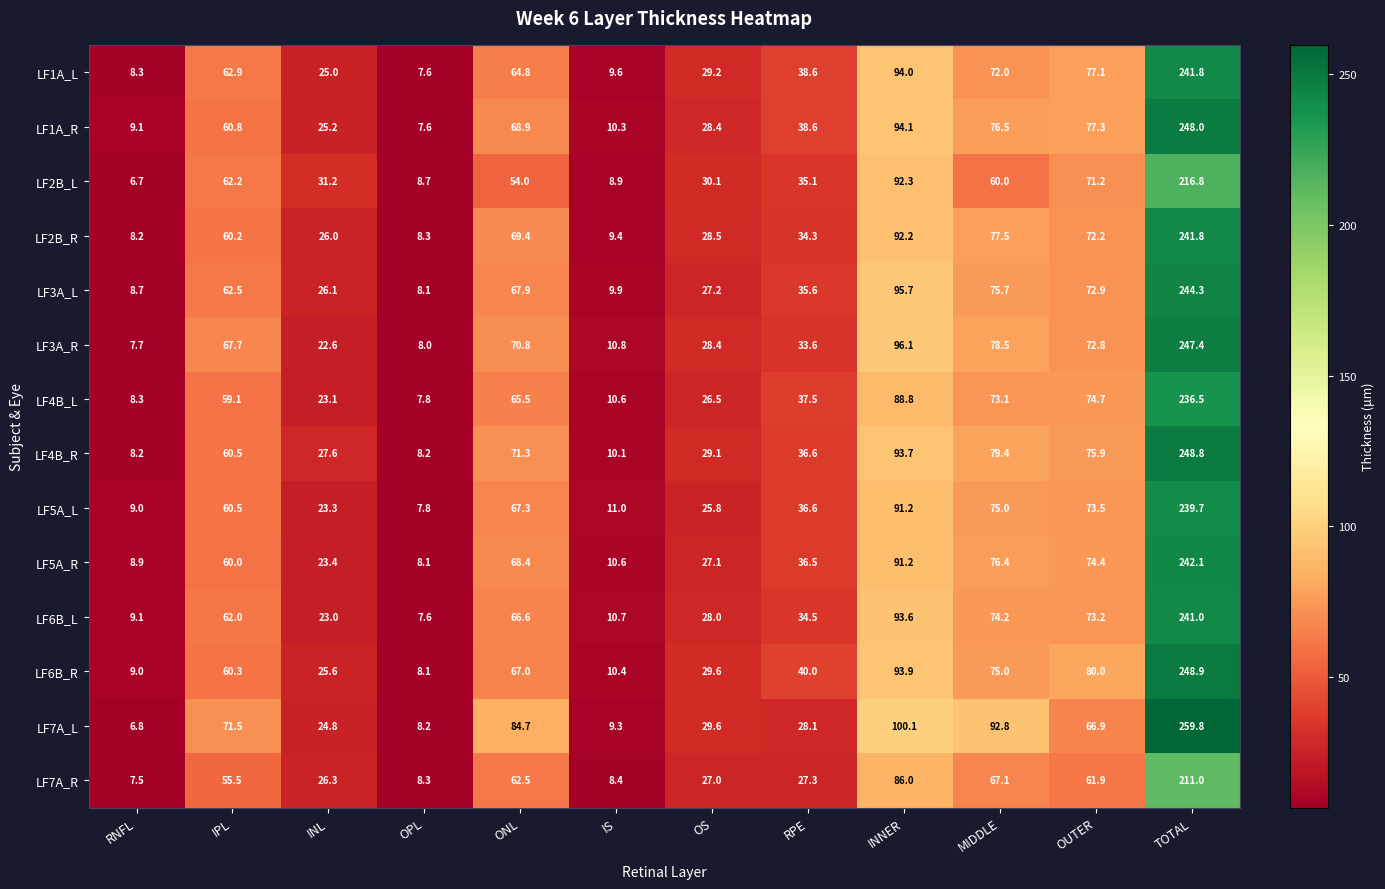

What is the difference between the maximum and second lowest values in the LF1A_R series?

238.9